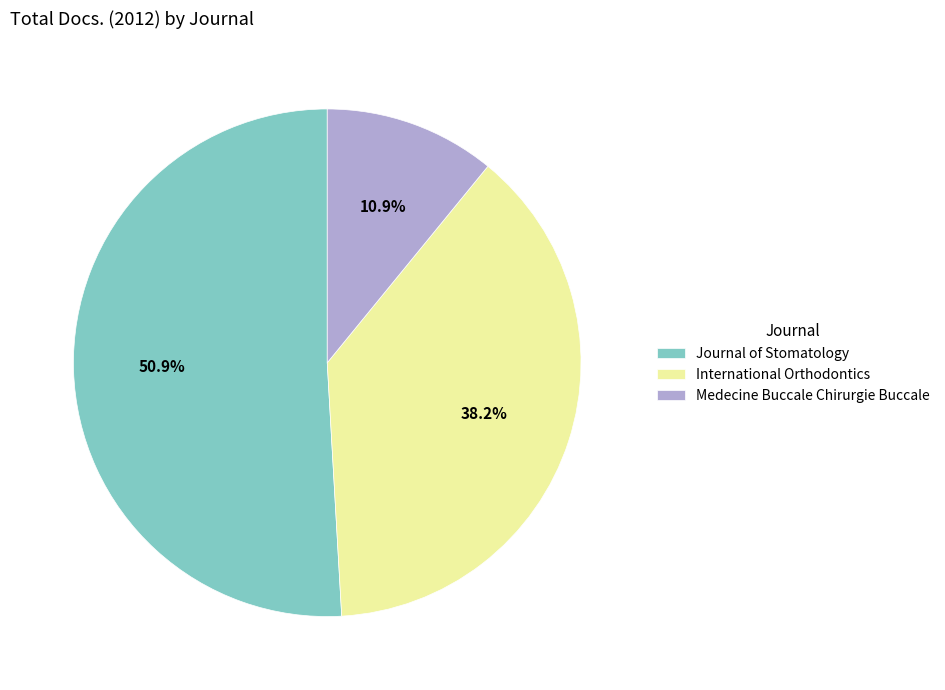

What portion of the pie excludes Medecine Buccale Chirurgie Buccale?

89.1%